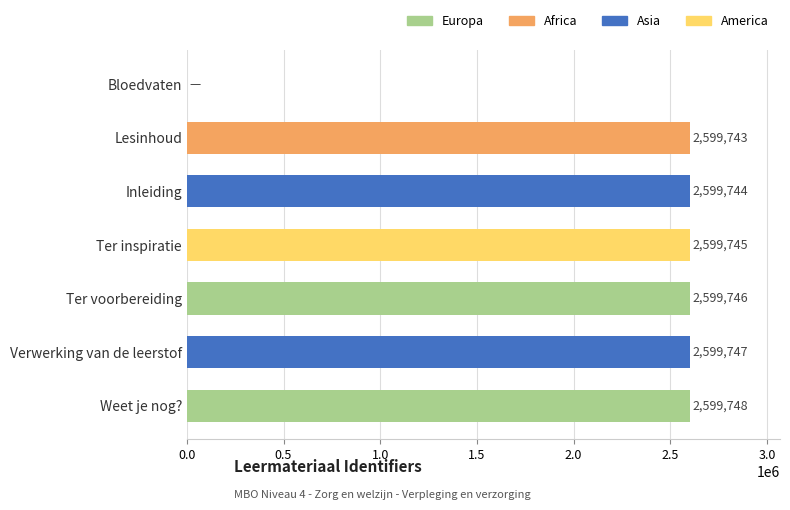

The value at Bloedvaten is 1522959. True or false?

False